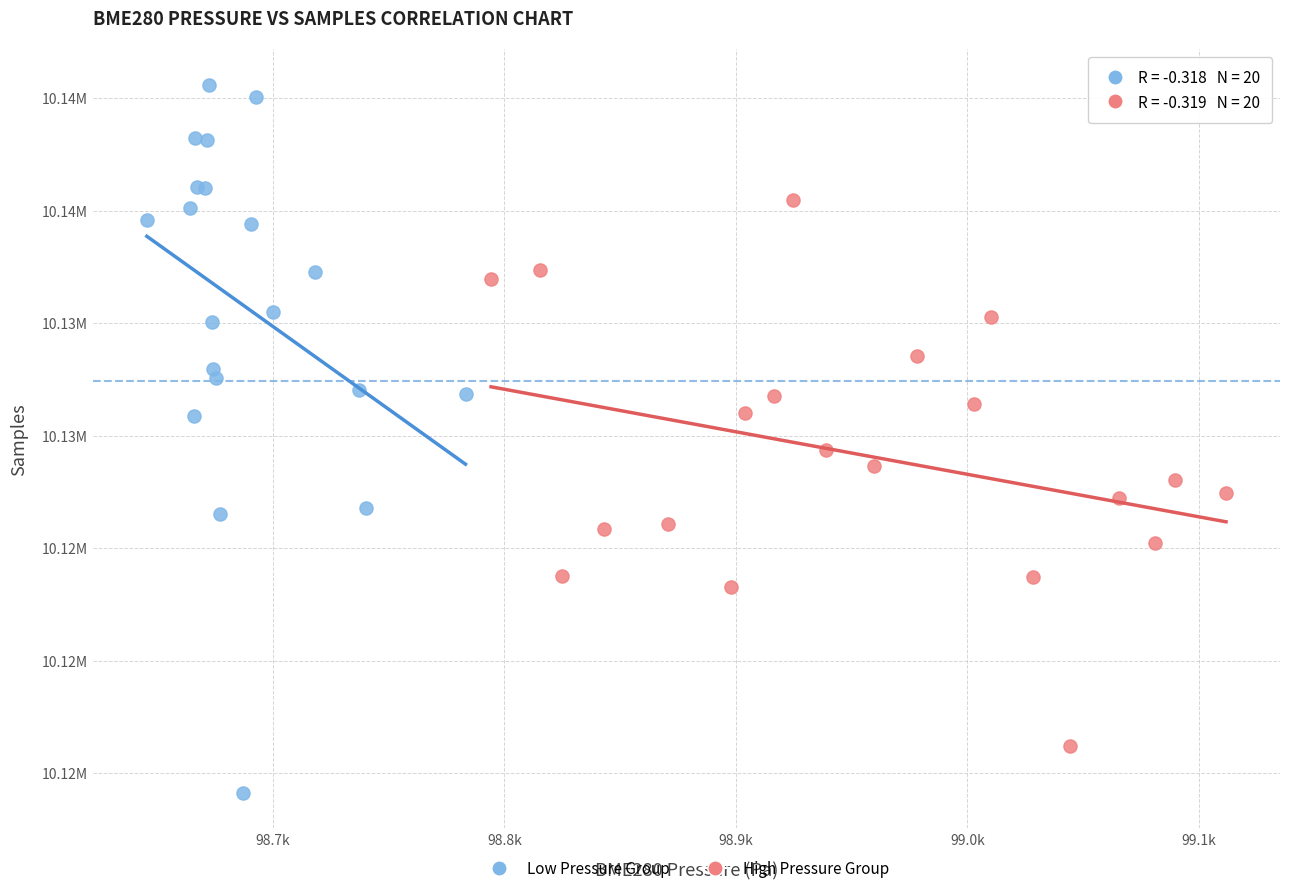

Which series has the widest spread of Y values?

Low Pressure Group